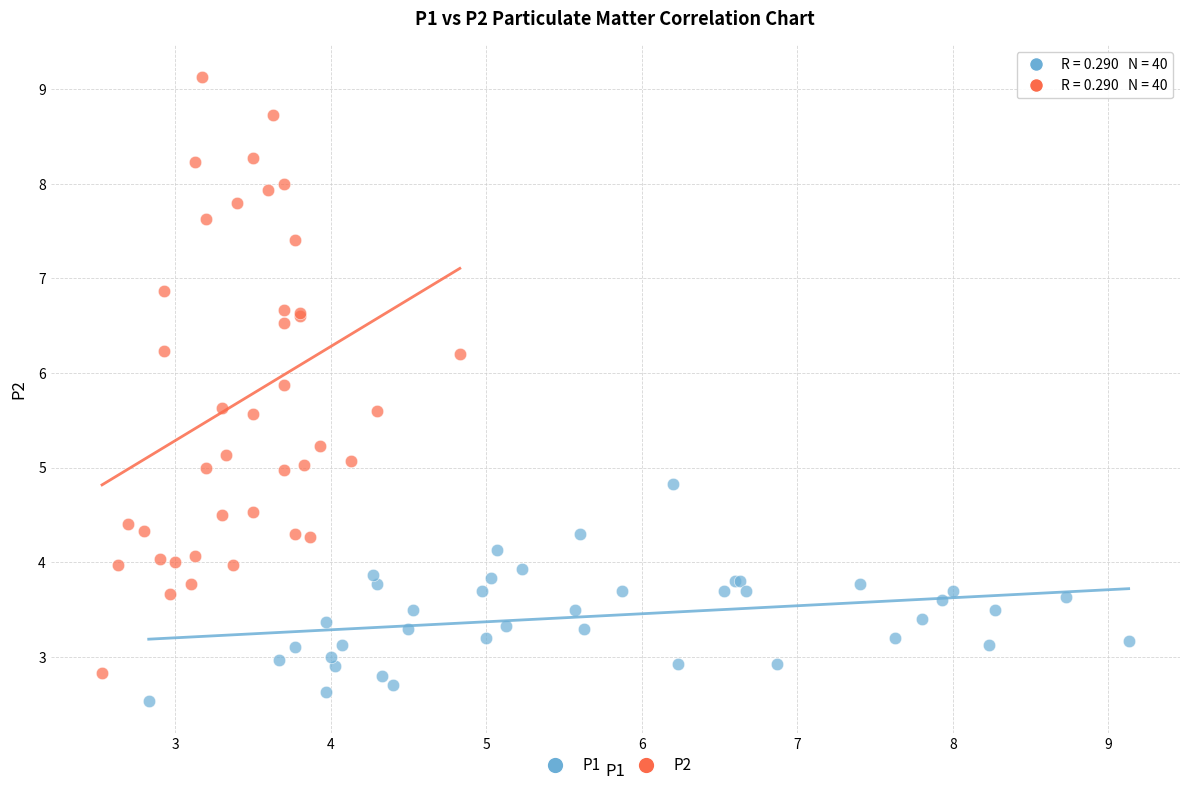

Which series contains the lowest Y value?

P1